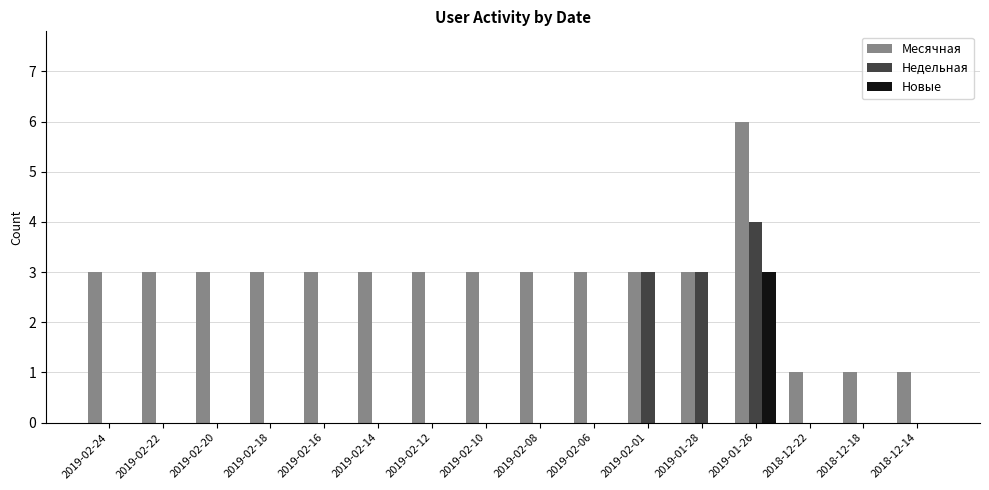

What is the sum of all Месячная values?

45